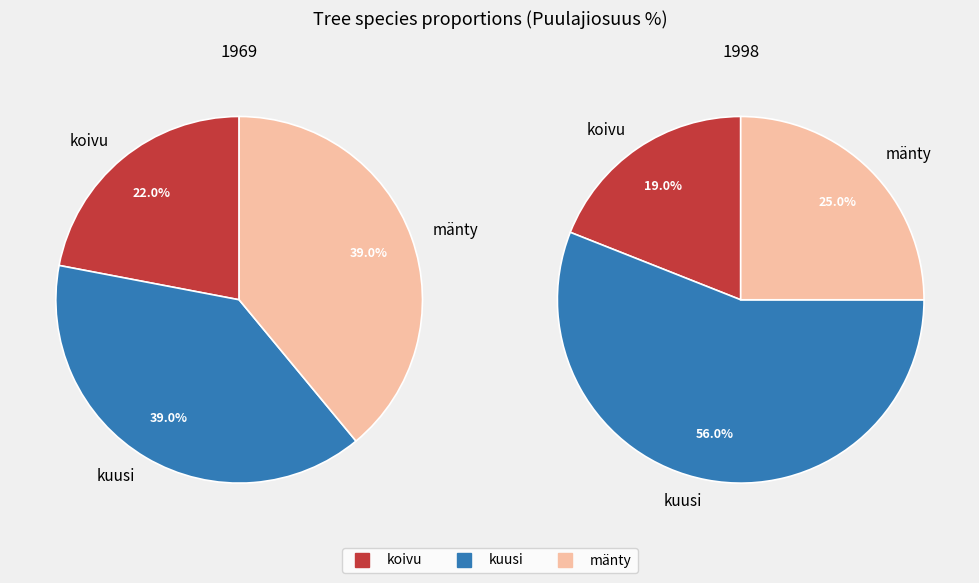

Is it true that 1998 is 11% of the pie?

False